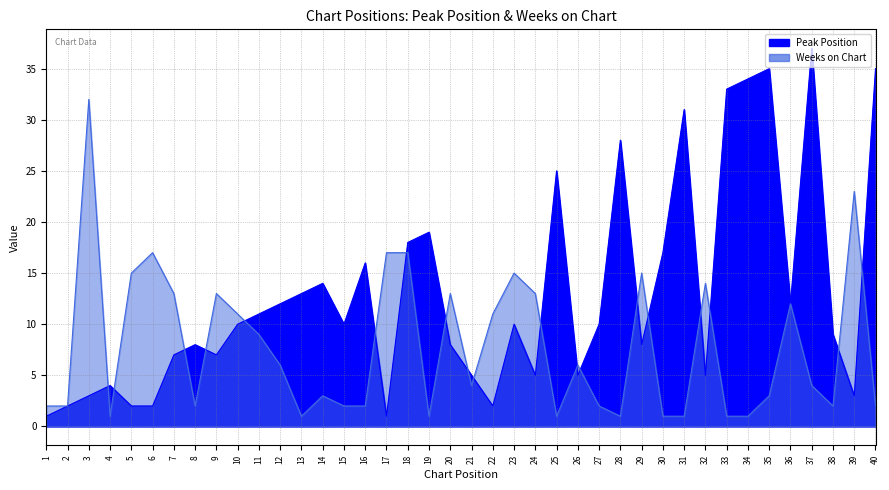

At which label does Weeks on Chart first exceed 4?

3